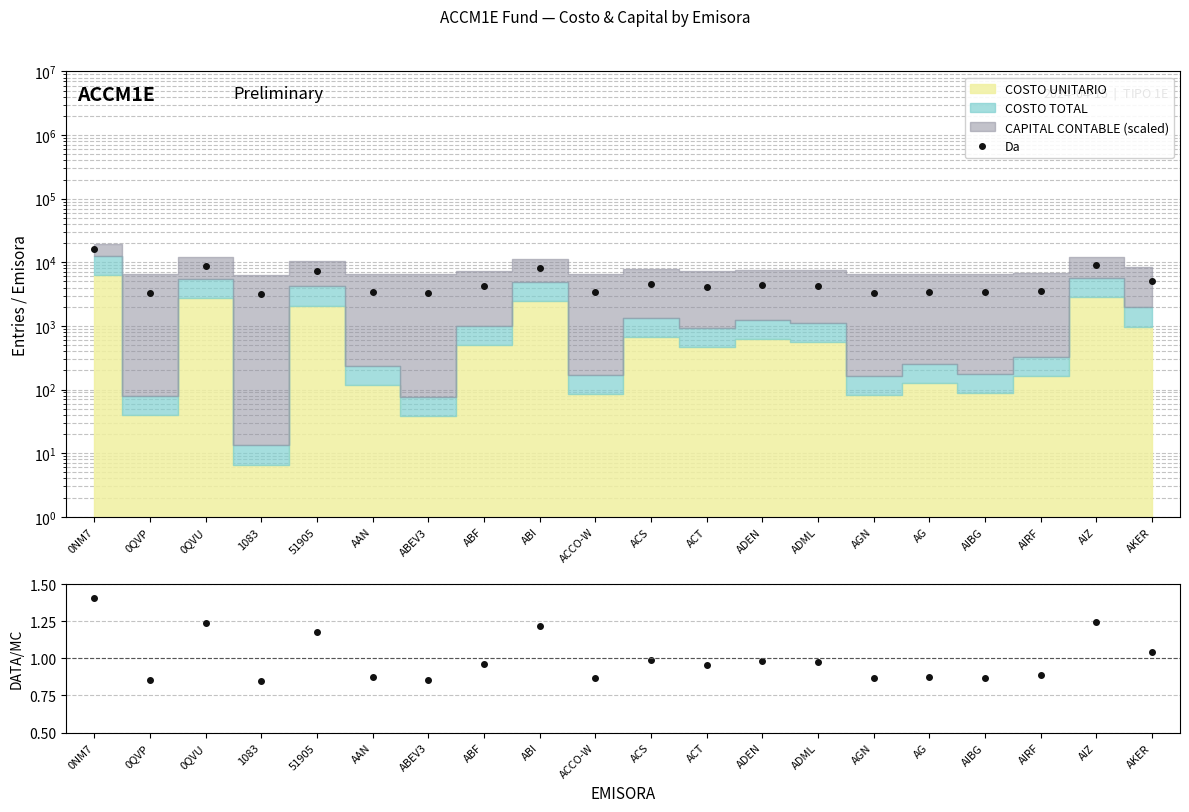

What is the value of the 8th point from the left?

4188.5